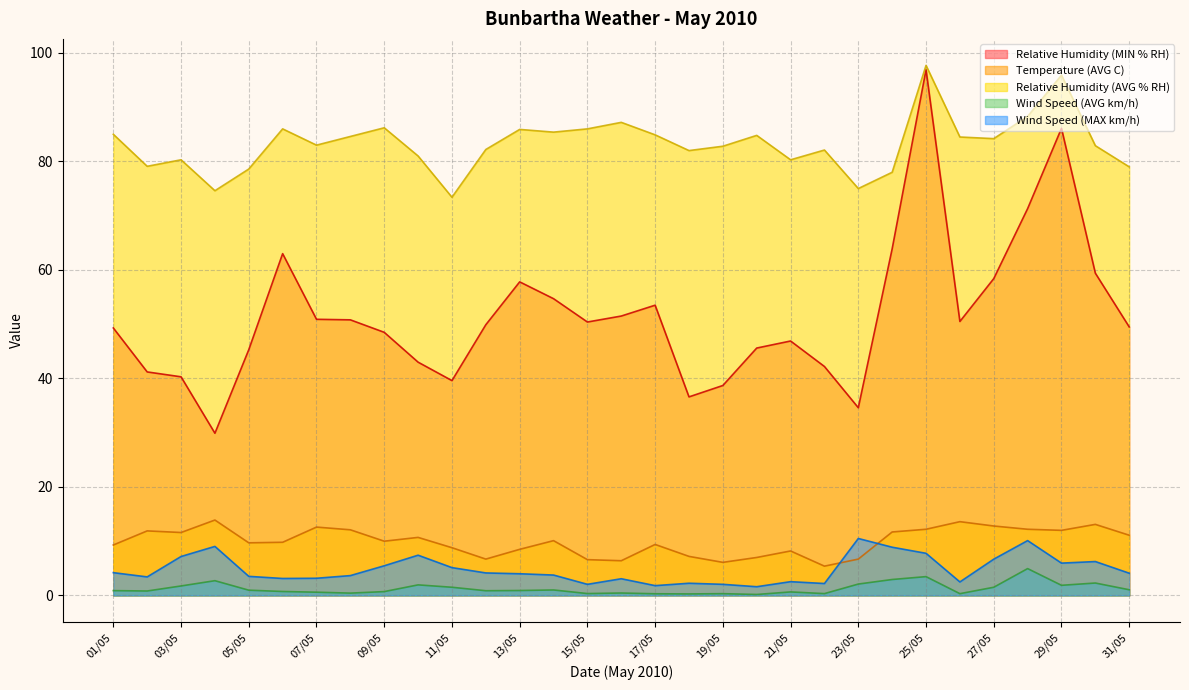

What is the label of the 17th point from the right?

15/05